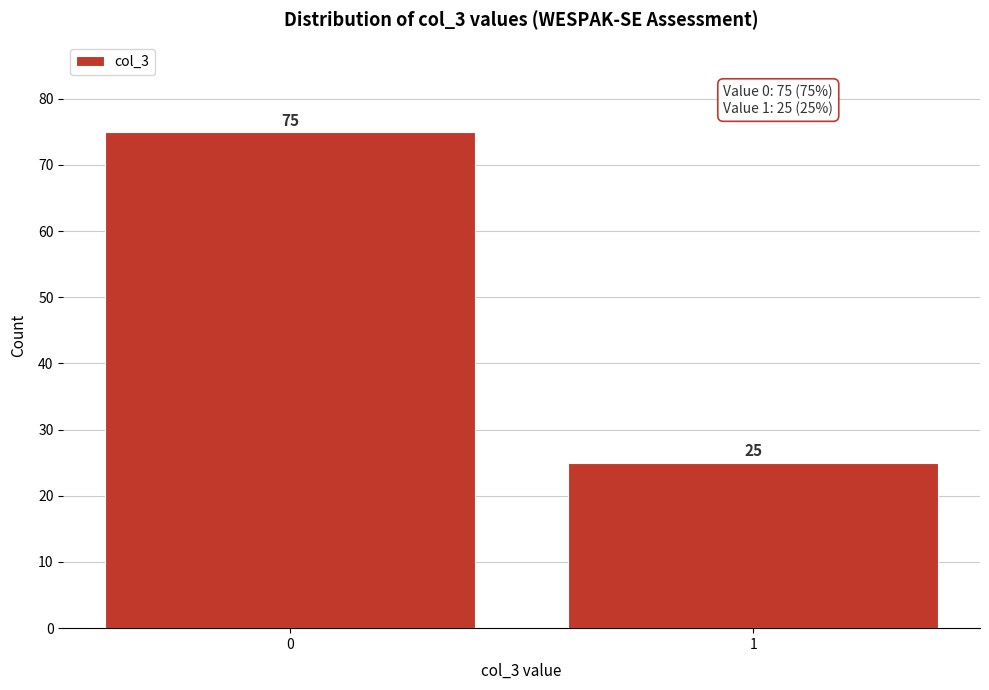

Reading left to right, extract all data points from this chart.

75	25